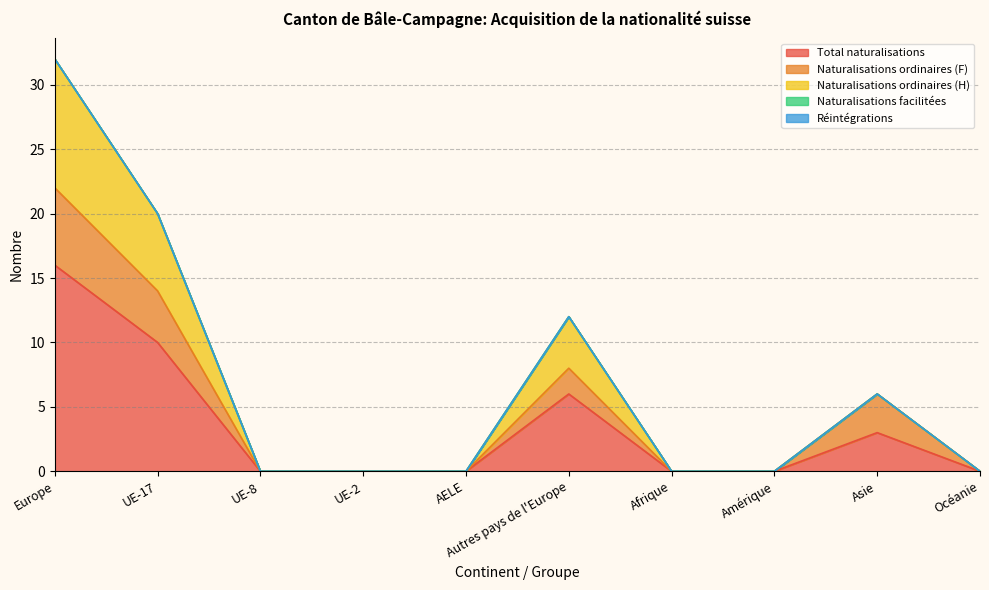

How many values in the Total naturalisations series exceed 0?

4